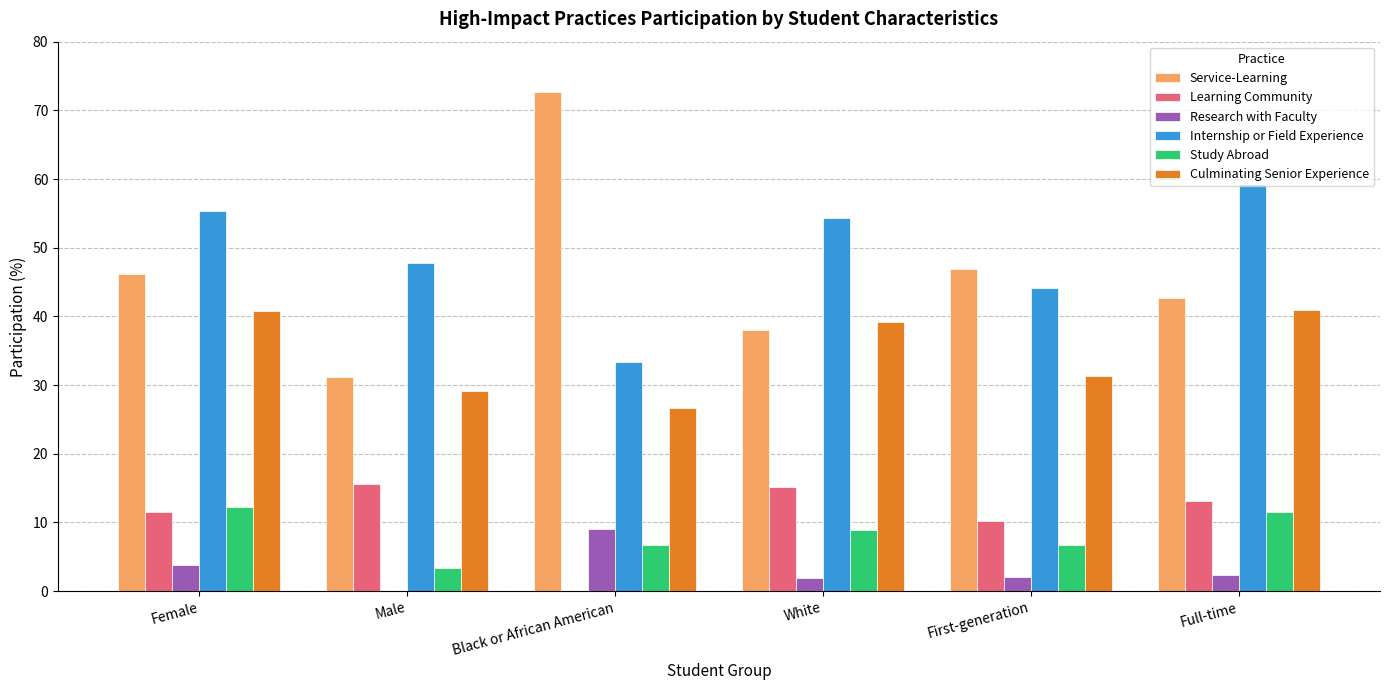

What is the difference between the Learning Community values at Male and First-generation?

5.4